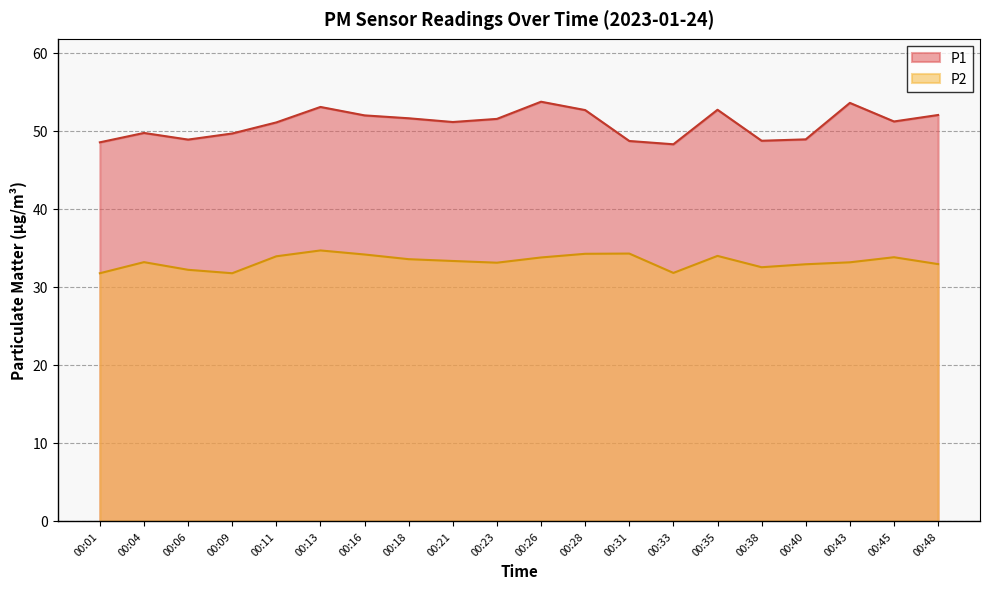

The P1 series shows 51.1 at 00:21. True or false?

True